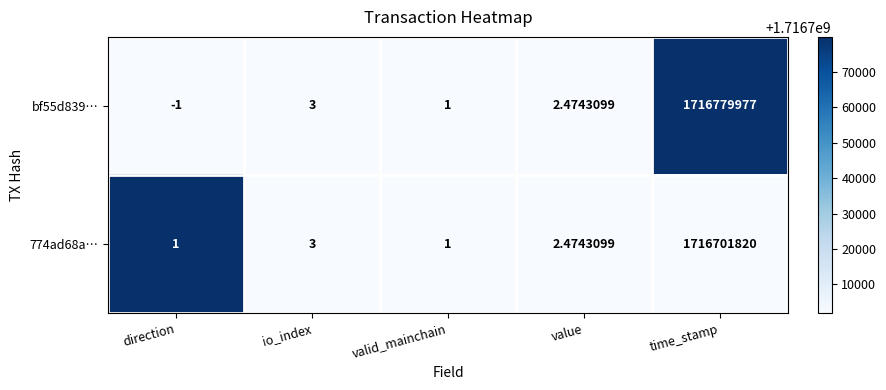

Which category has the lowest value across all series?

direction